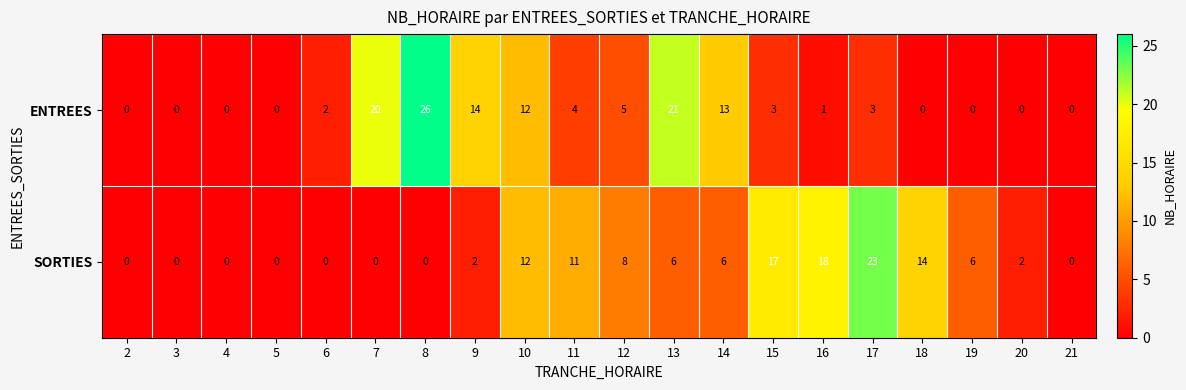

What is the difference between the maximum and second lowest values in the ENTREES series?

26